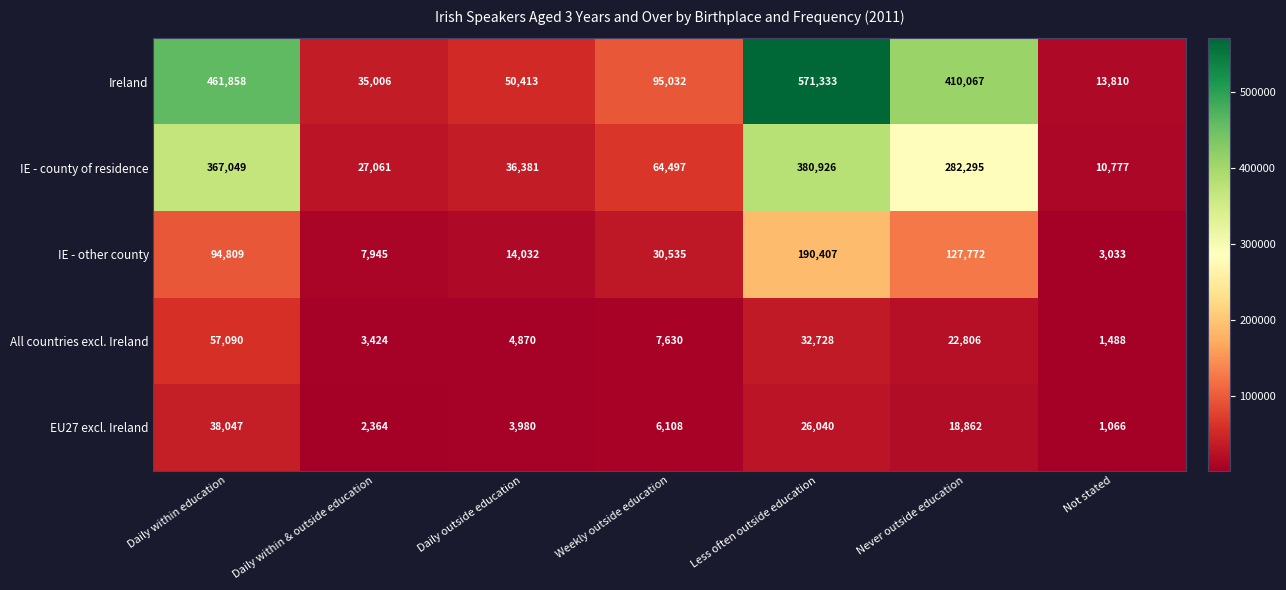

Is it true that IE - county of residence equals 42562 at Daily within & outside education?

False